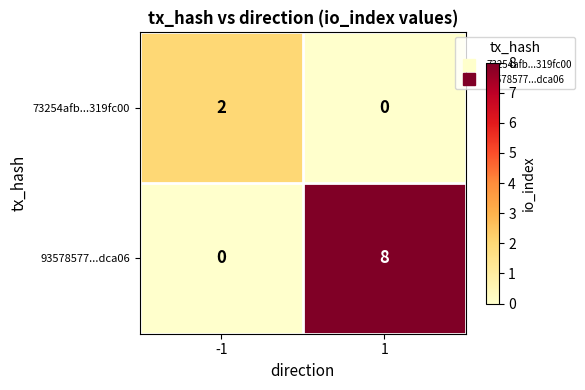

Reading left to right, transcribe all the data shown in this chart.

73254afb...319fc00: 2	0
93578577...dca06: 0	8